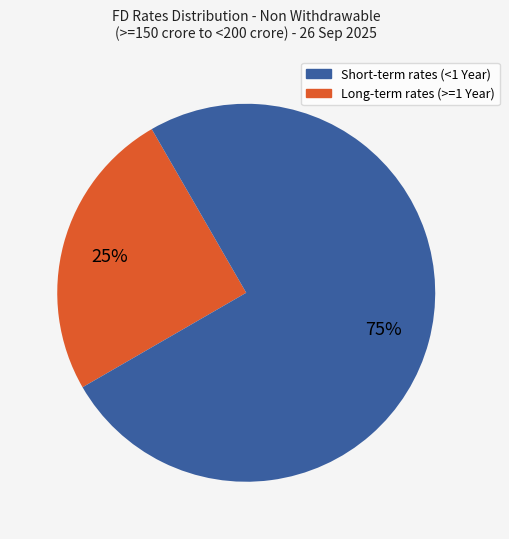

Is there a majority slice in this chart?

Yes